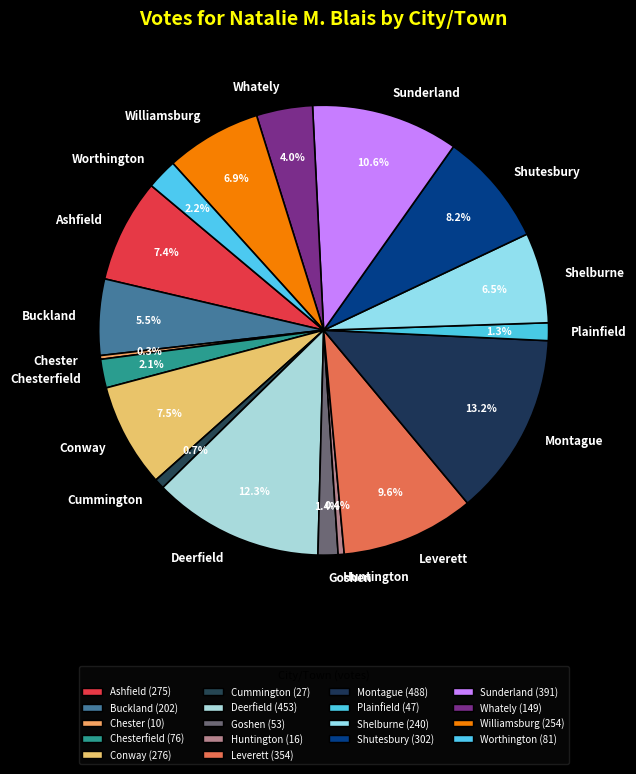

What is the largest slice in the pie chart?

Montague